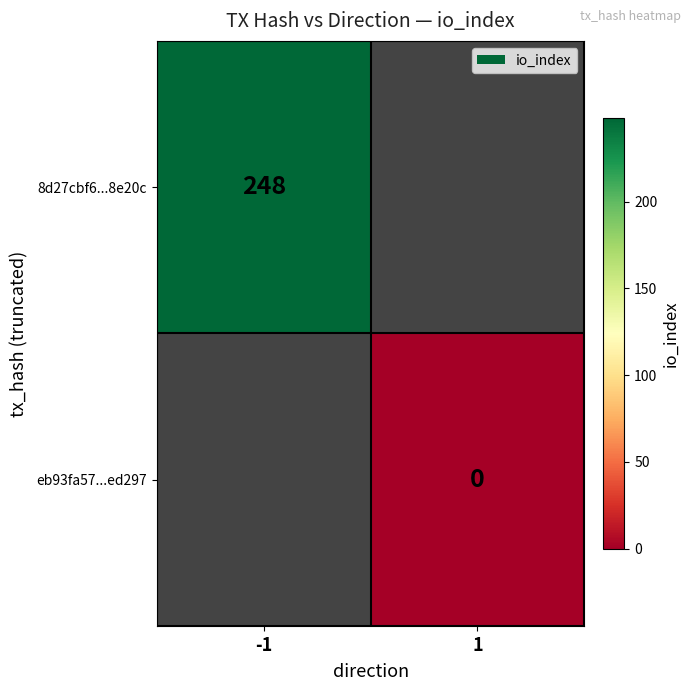

How many distinct data groups are displayed?

2